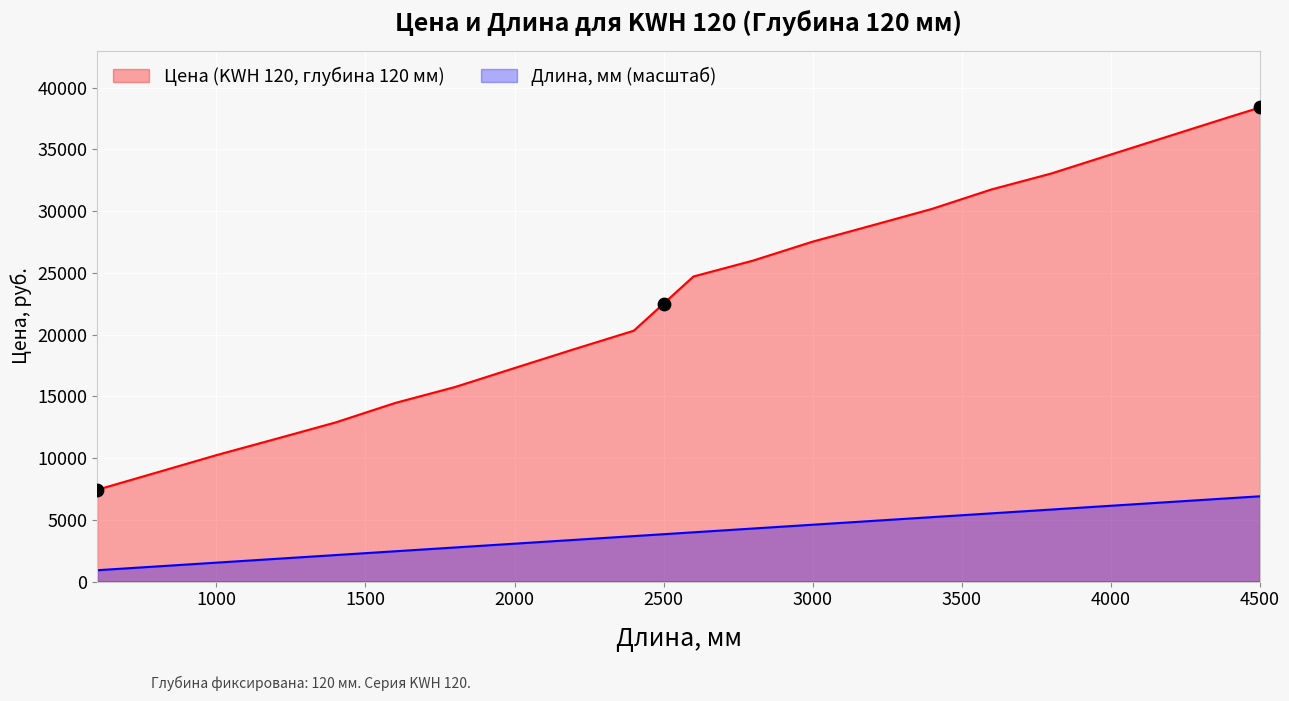

Is the value of KWH 120 (Глубина 120) at 2500 greater than the value of Длина, мм at 2100?

Yes